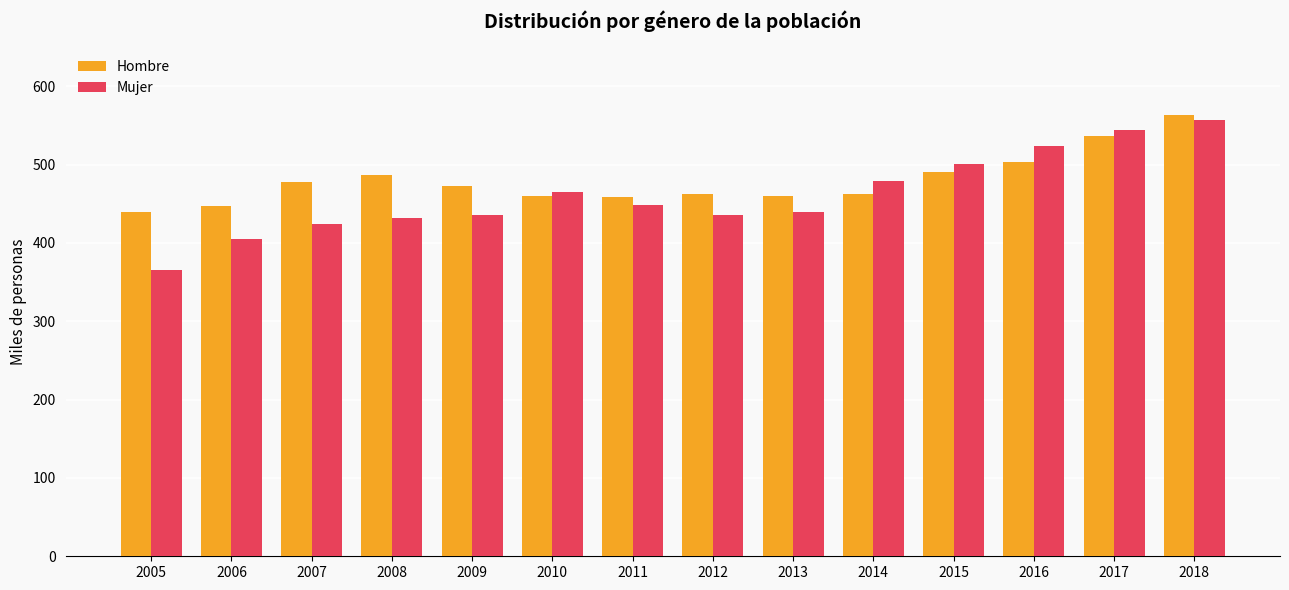

True or false: Hombre has a value of 439.5 at 2005.

True